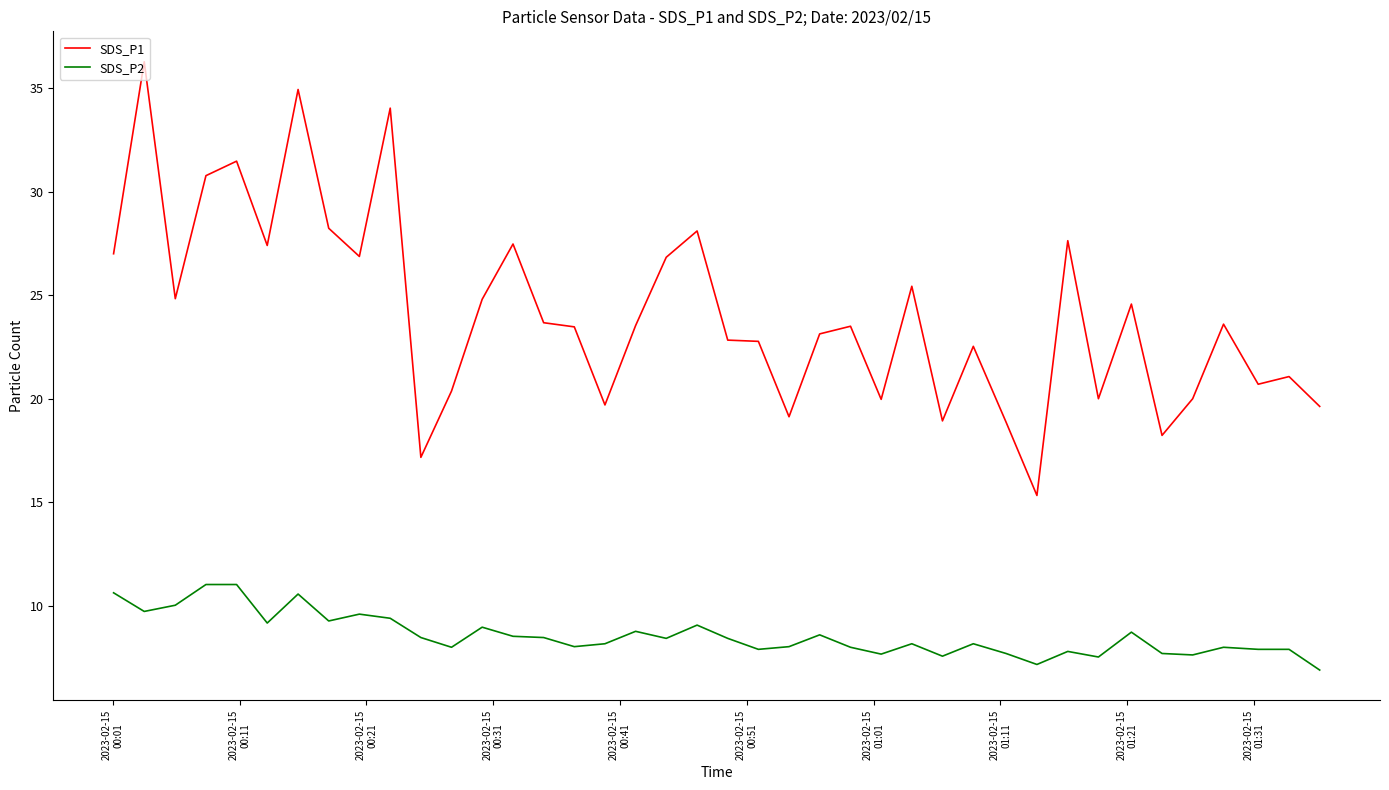

True or false: SDS_P1 and SDS_P2 intersect in this chart.

False